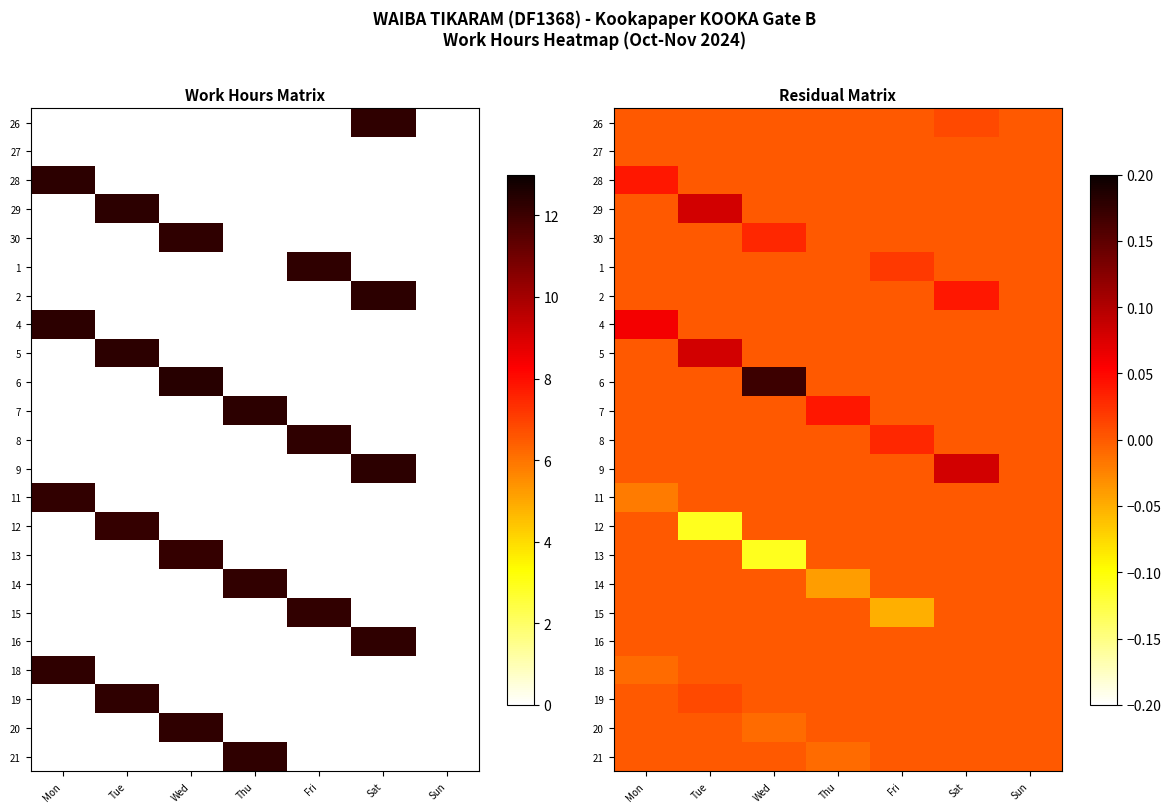

What is the minimum value for 12?

-0.1